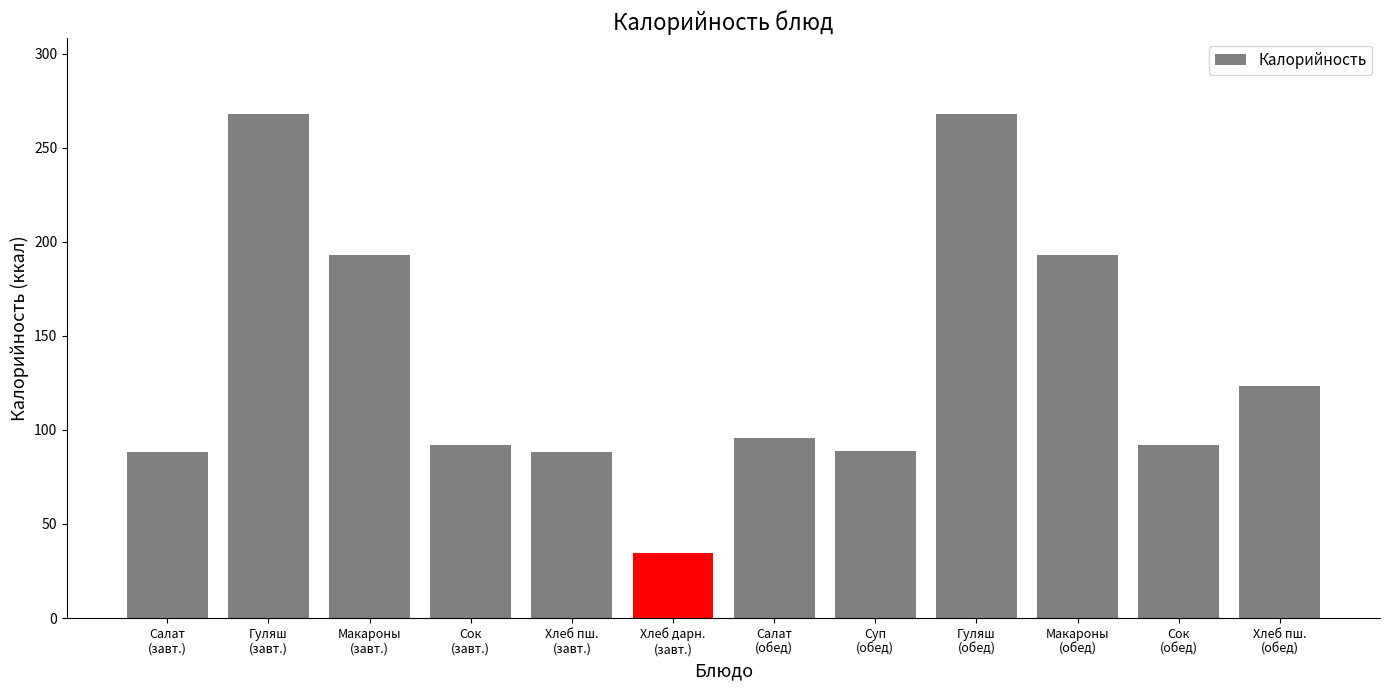

What is the difference between the second highest and minimum values?

233.3